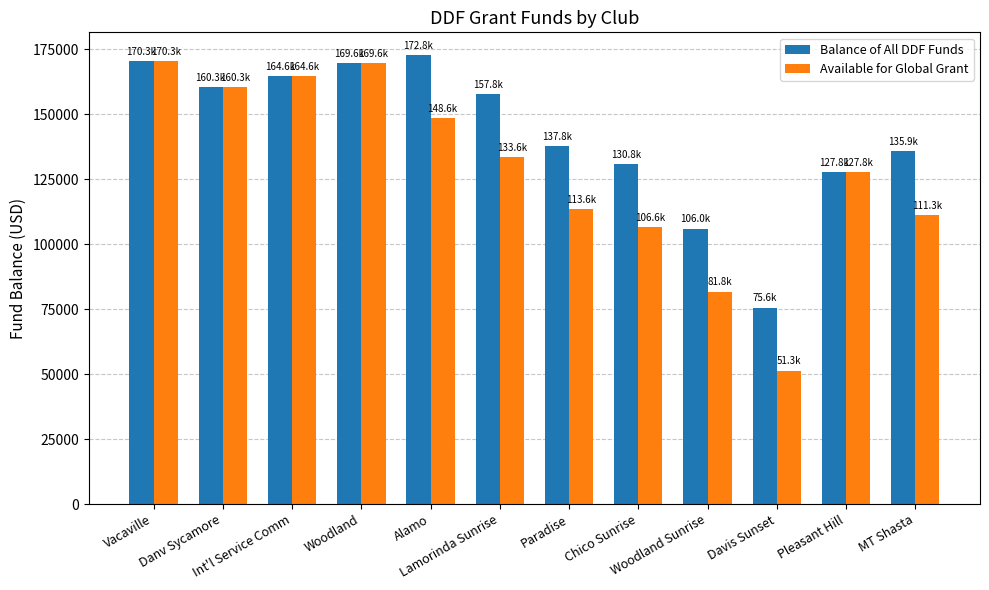

Which series has the widest spread of values?

Available for Global Grant